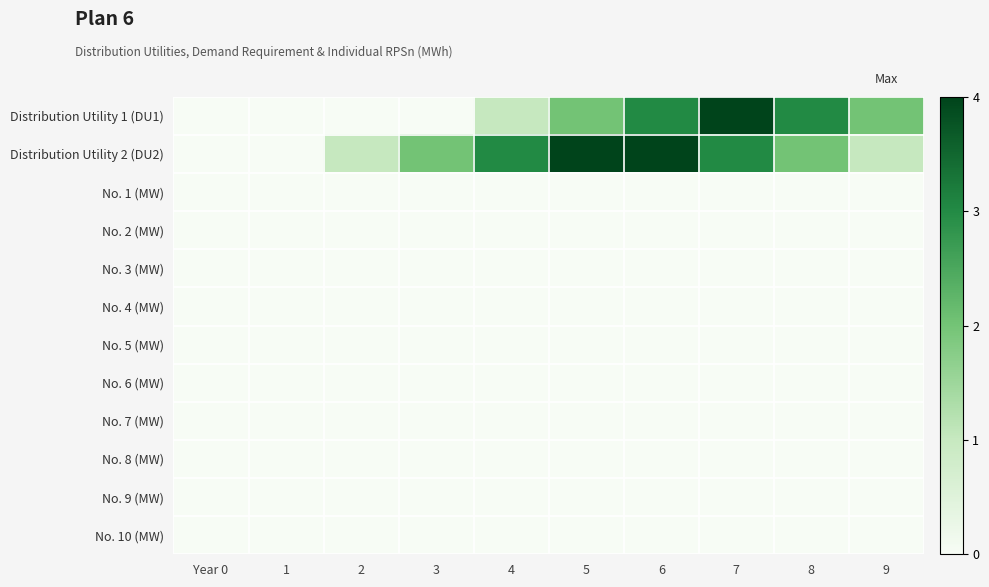

Rank the series by their maximum value, from lowest to highest.

No. 1 (MW), No. 2 (MW), No. 3 (MW), No. 4 (MW), No. 5 (MW), No. 6 (MW), No. 7 (MW), No. 8 (MW), No. 9 (MW), No. 10 (MW), Distribution Utility 1 (DU1), Distribution Utility 2 (DU2)